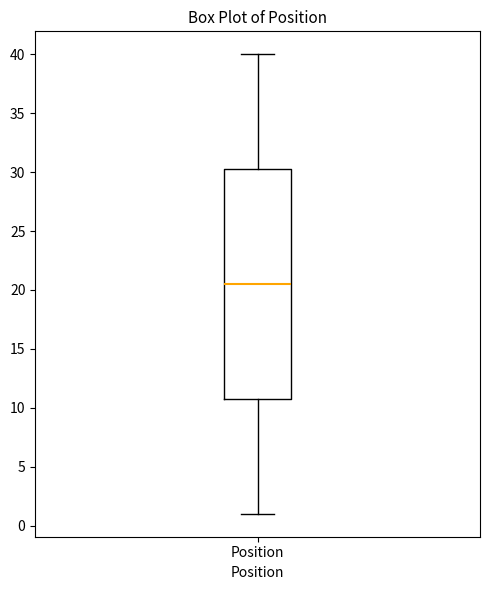

Where is the upper edge of the box for Position on the y-axis? The values are not printed on the chart, so give them approximately, as read against the axis.

30.5